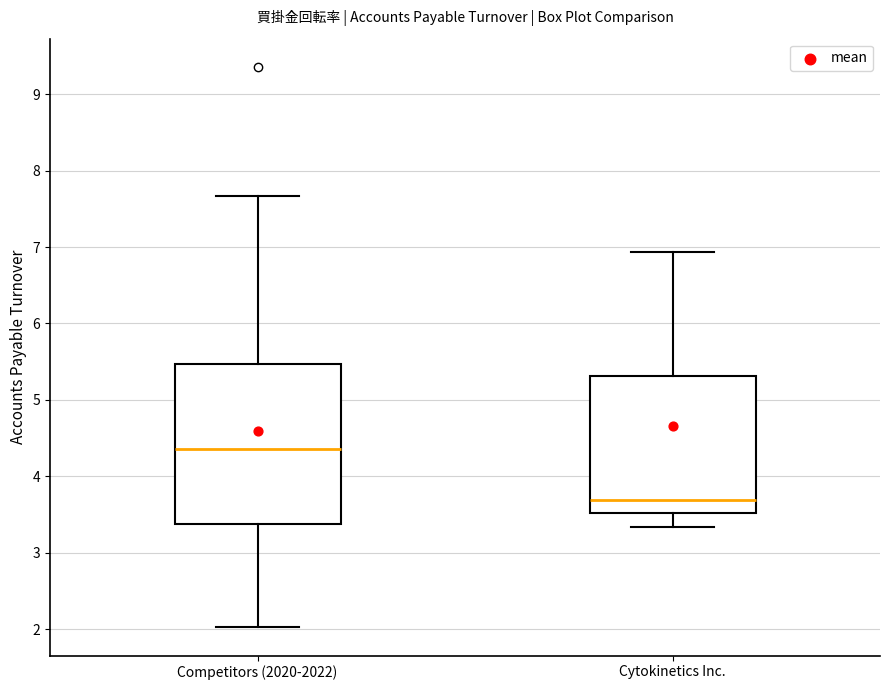

Reading left to right, transcribe this box plot: for each box, give where its median line is, the range the box spans, and where its two whiskers end, as read against the y-axis. The values are not printed on the chart, so give them approximately, as read against the axis.

Competitors (2020-2022): median 4.4, box 3.4 to 5.5, whiskers 2.0 to 7.7
Cytokinetics Inc.: median 3.7, box 3.5 to 5.3, whiskers 3.3 to 6.9